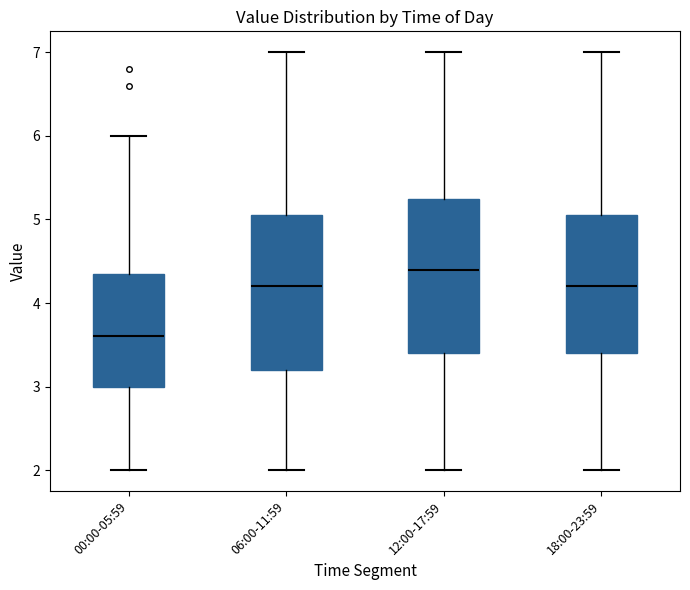

Reading left to right, read every box against the y-axis: the position of its median line, the range the box covers, and the ends of its whiskers. The values are not printed on the chart, so give them approximately, as read against the axis.

00:00-05:59: median 3.6, box 3.0 to 4.4, whiskers 2.0 to 6.0
06:00-11:59: median 4.2, box 3.2 to 5.1, whiskers 2.0 to 7.0
12:00-17:59: median 4.4, box 3.4 to 5.3, whiskers 2.0 to 7.0
18:00-23:59: median 4.2, box 3.4 to 5.1, whiskers 2.0 to 7.0